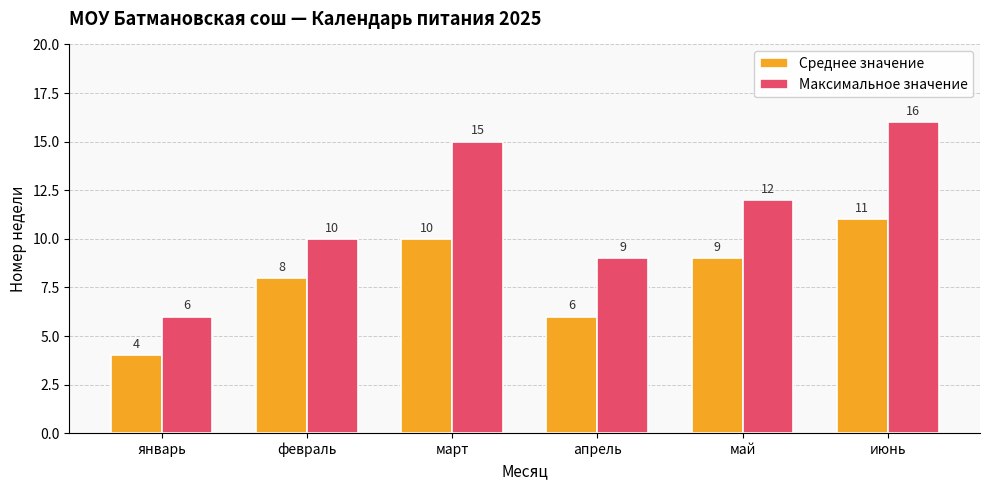

Reading left to right, list all the values displayed in this chart.

Среднее значение: январь=4	февраль=8	март=10	апрель=6	май=9	июнь=11
Максимальное значение: январь=6	февраль=10	март=15	апрель=9	май=12	июнь=16